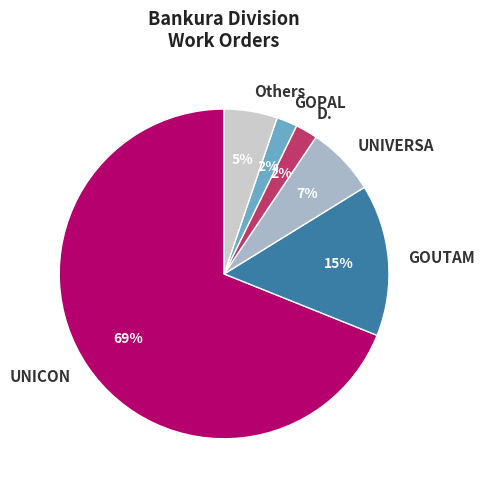

To the nearest percent, what is the difference between the largest and smallest slice percentages?

67%